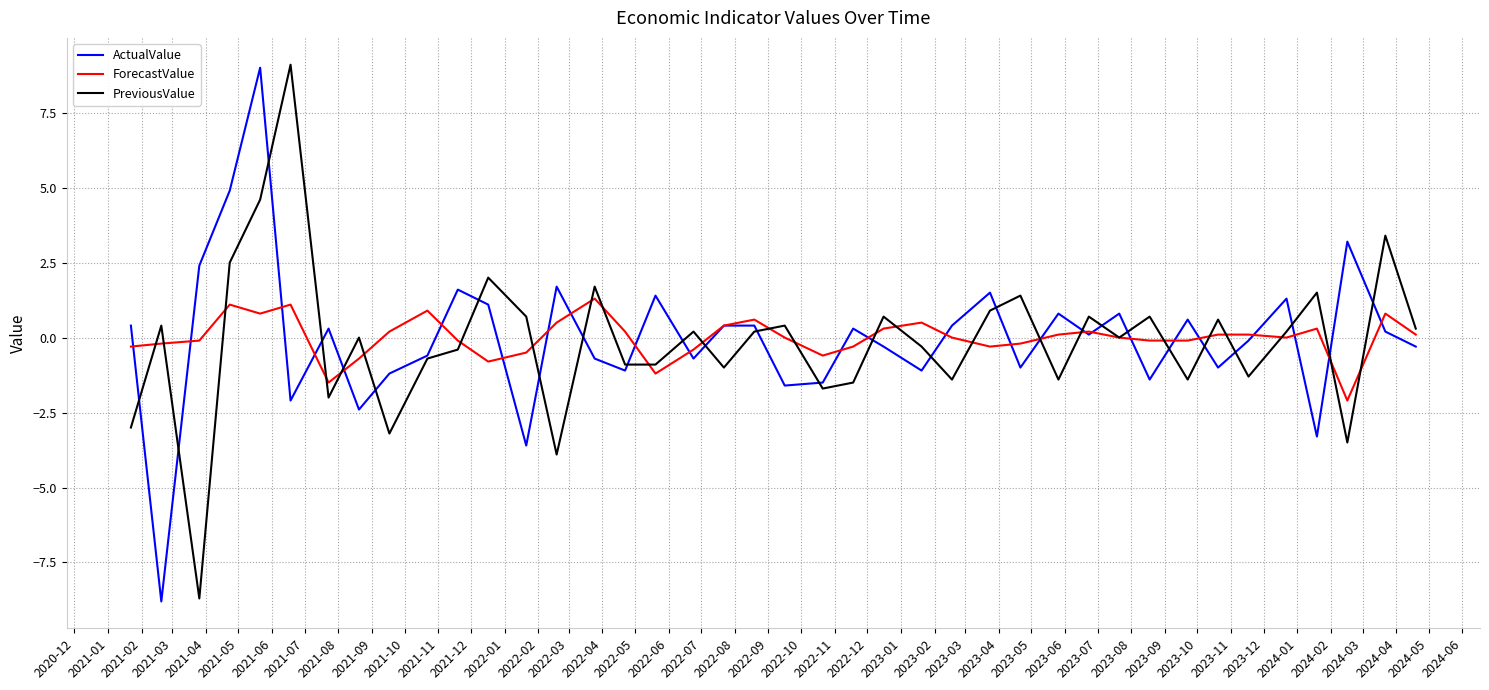

How many lines are shown in the chart?

3